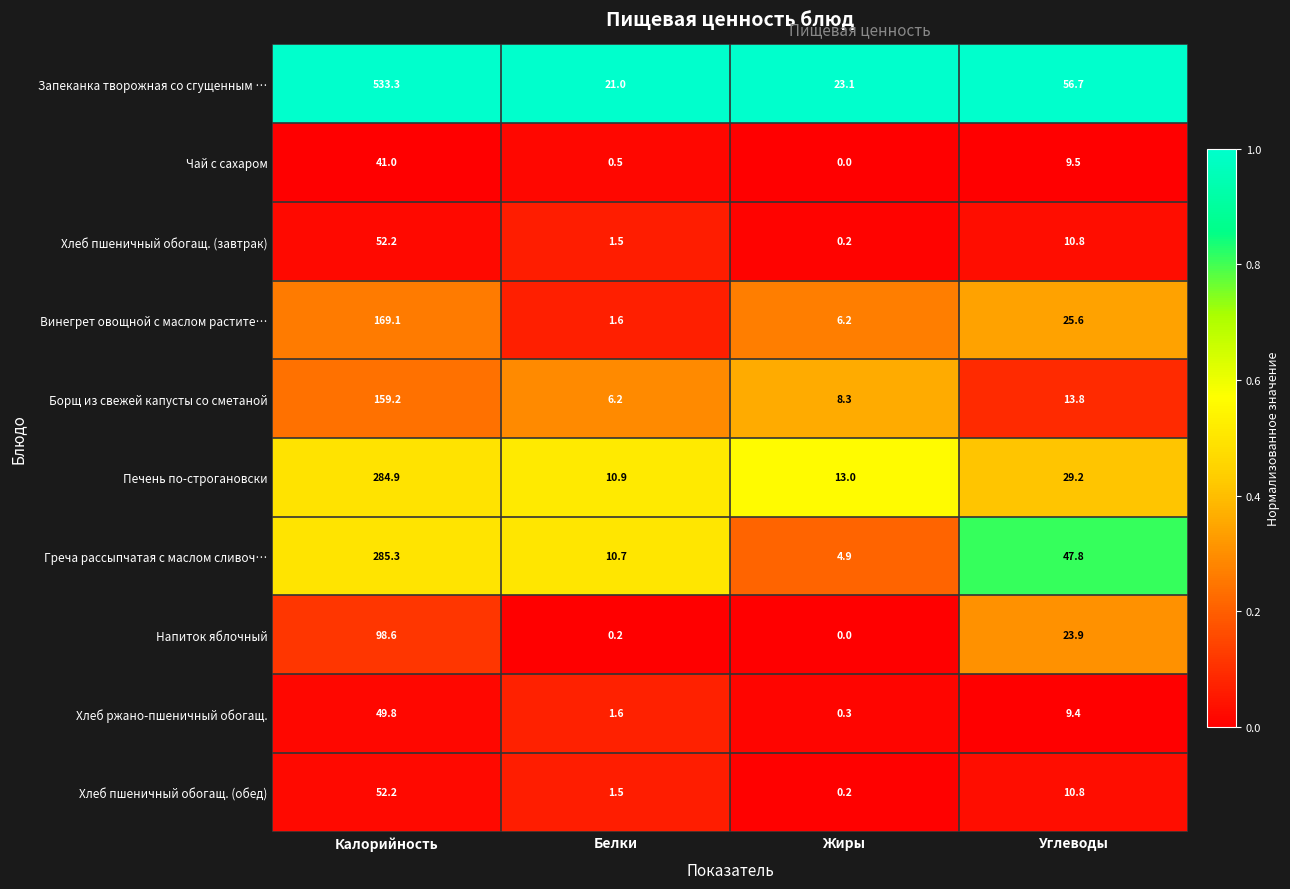

Which series has the largest range (max minus min)?

Запеканка творожная со сгущенным …